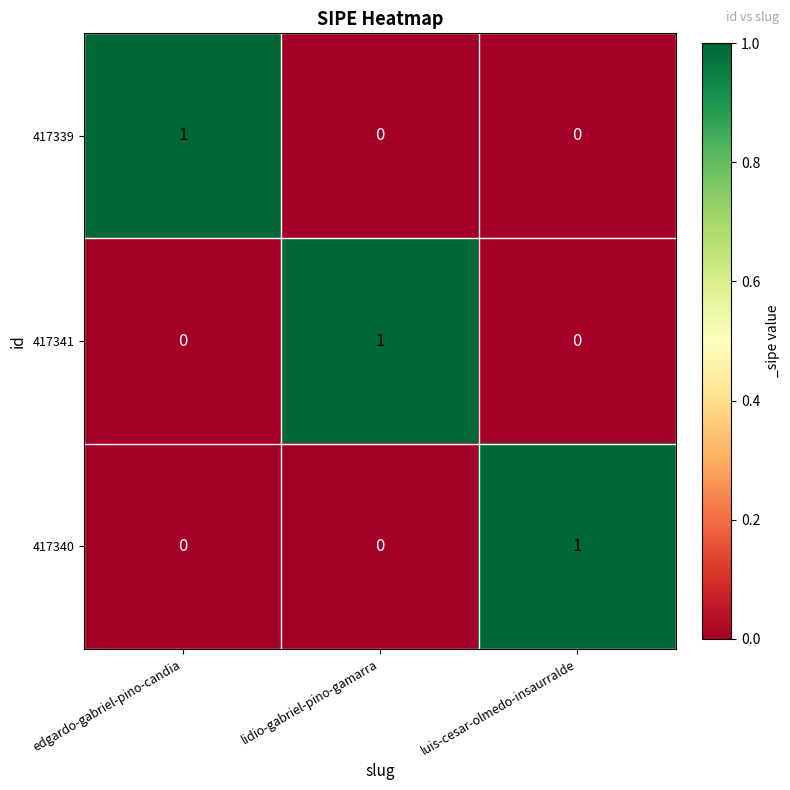

At how many categories does at least one series exceed 0?

3